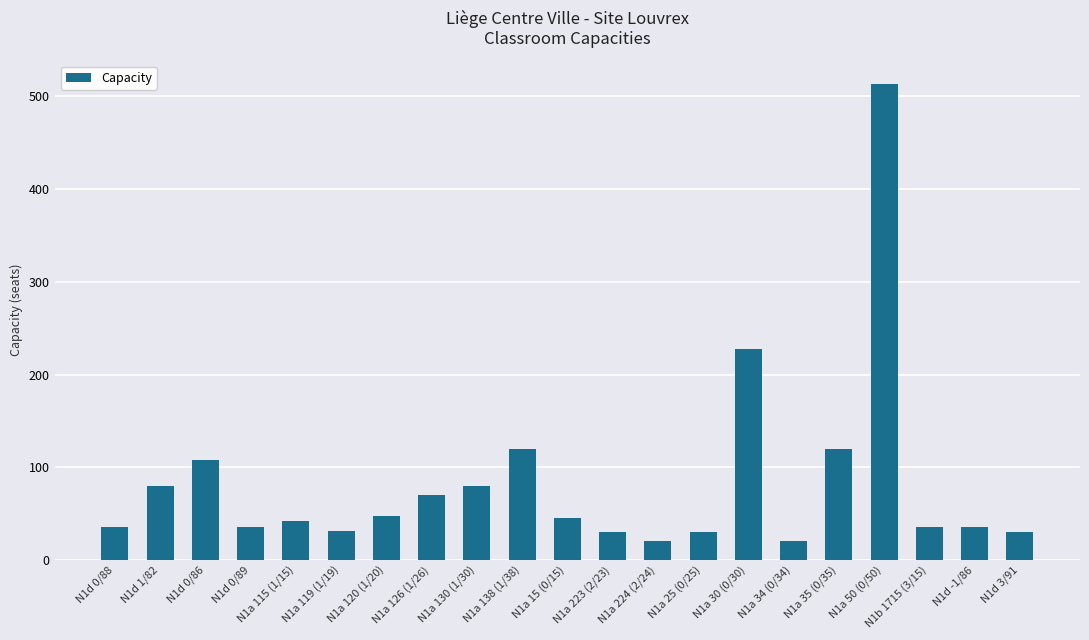

True or false: the data shows 80 at N1d 1/82.

True